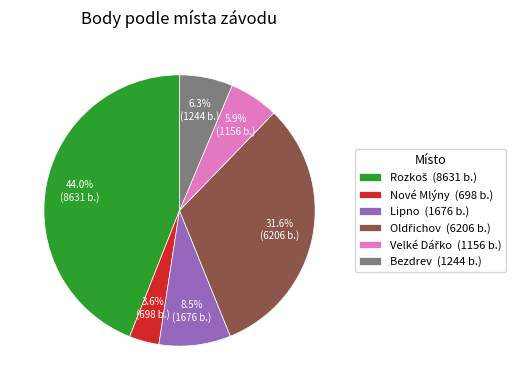

How many segments does this pie chart have?

6